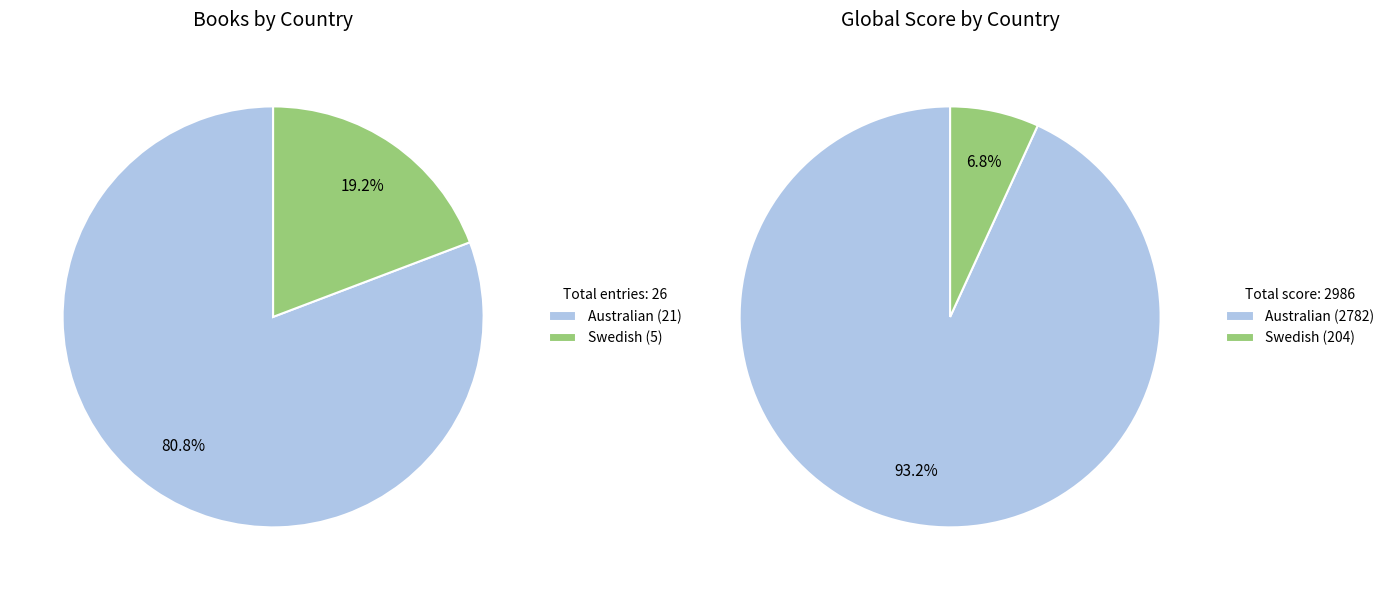

Does Swedish account for over 50% of the chart?

No